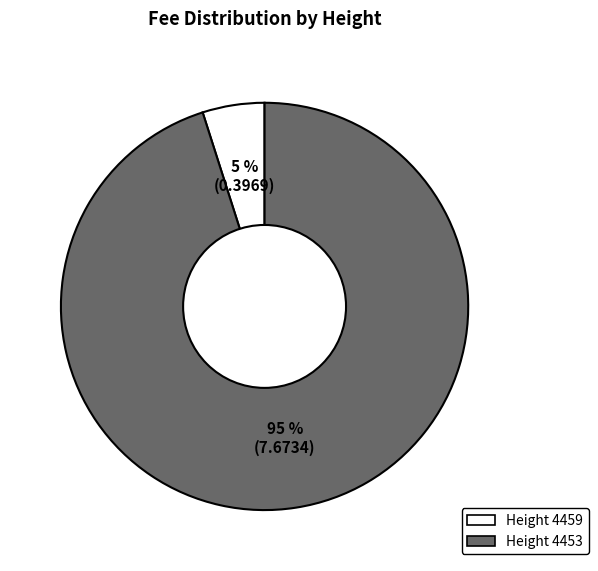

To the nearest percent, what is the difference between the Height 4459 and Height 4453 slice percentages?

90%